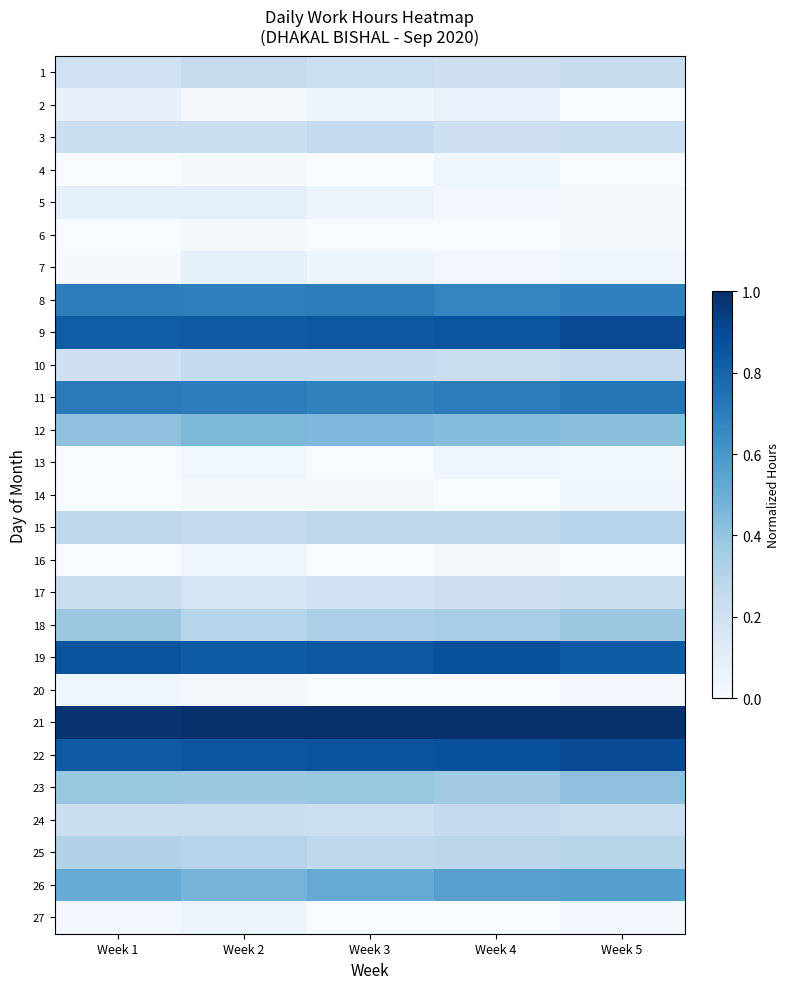

At how many categories does at least one series exceed 0?

5